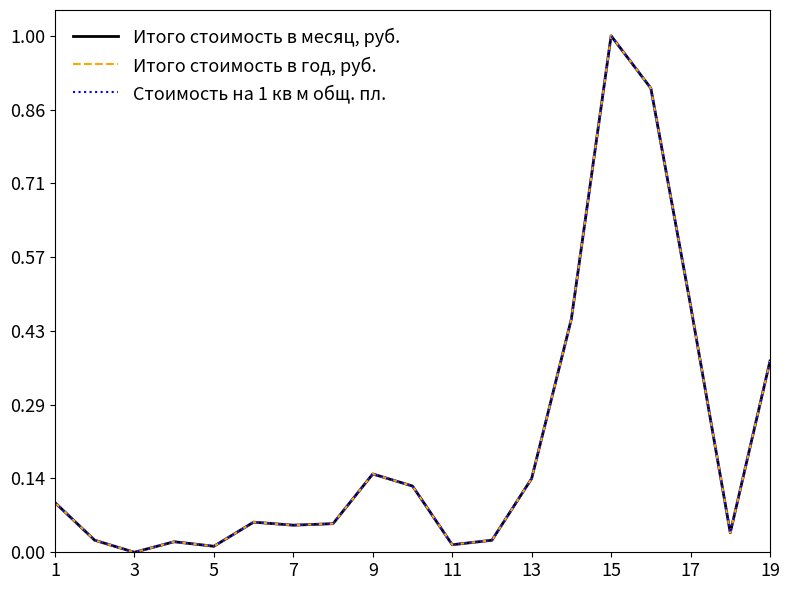

Is this an area chart (filled region under the line)?

No